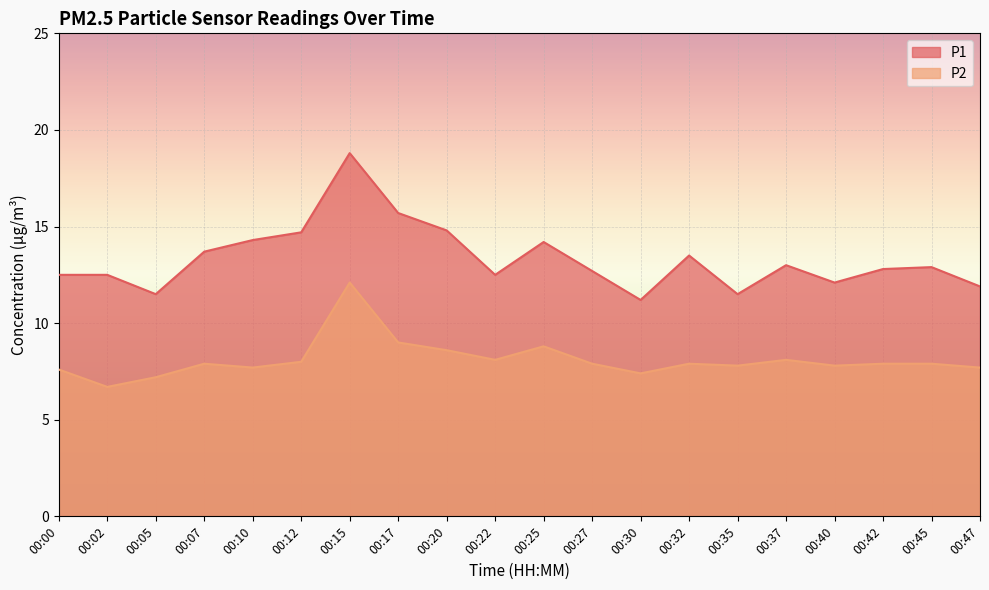

What is the difference between the maximum and second lowest values in the P2 series?

4.9